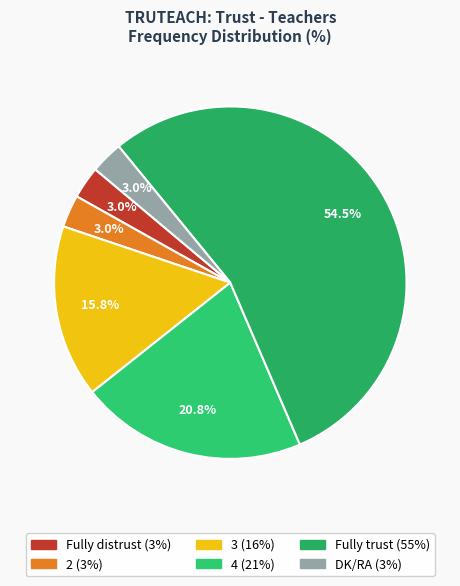

Which category accounts for the majority?

Fully trust